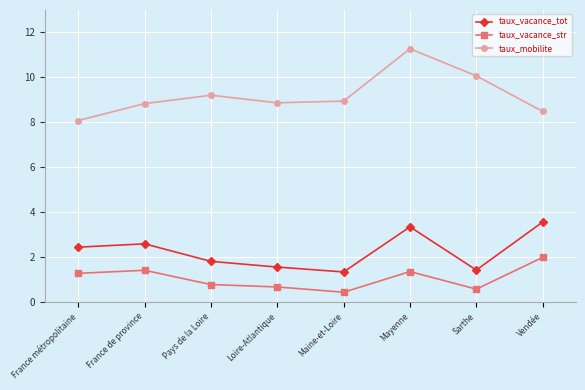

Which series has the largest total across all categories?

taux_mobilite